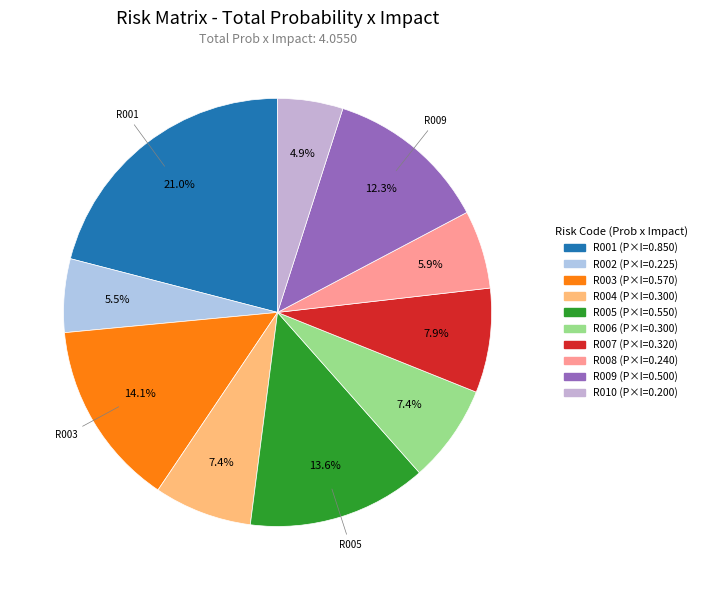

The R003 slice represents 14% of the pie. True or false?

True